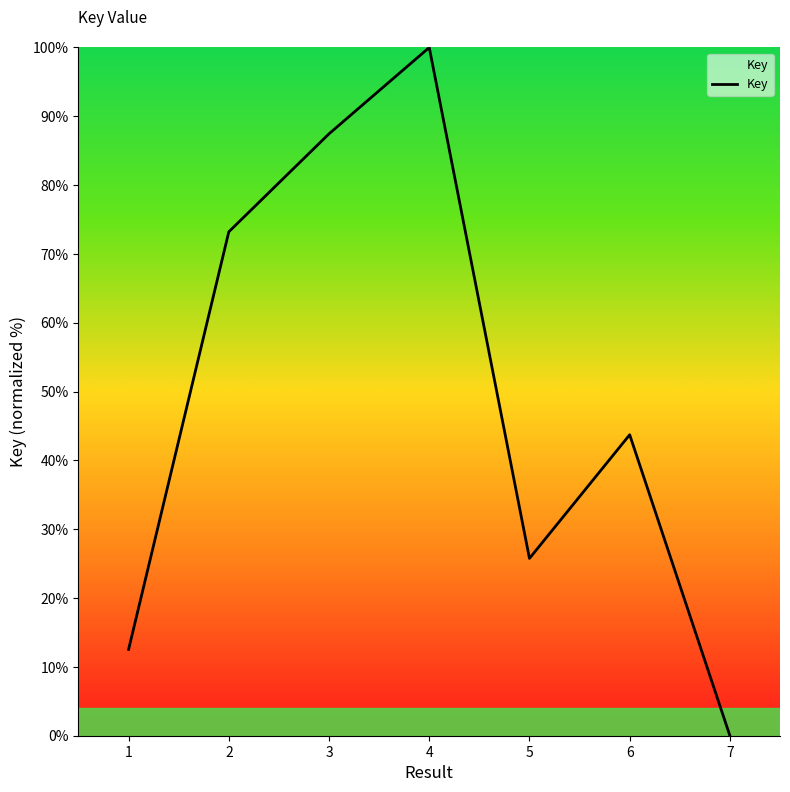

Reading left to right, extract all data points from this chart.

1=12.5	2=73.2	3=87.5	4=100.0	5=25.8	6=43.7	7=0.0